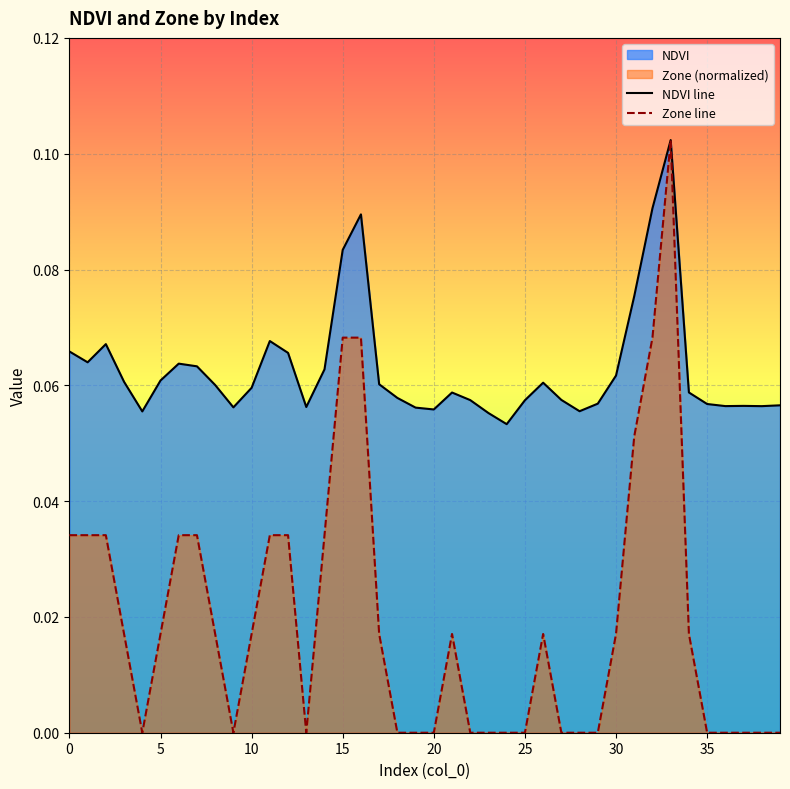

List the series in order of their overall mean, lowest first.

Zone line, NDVI line